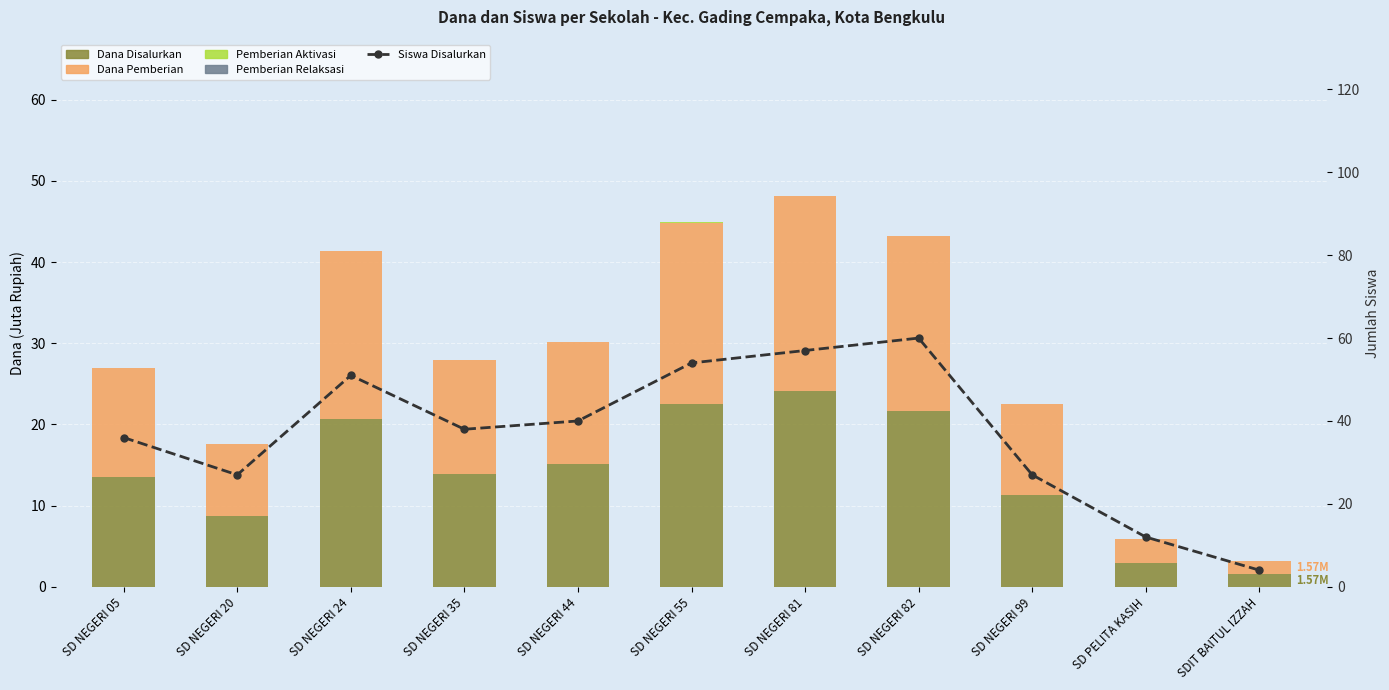

Which series has the largest total across all categories?

Siswa Disalurkan